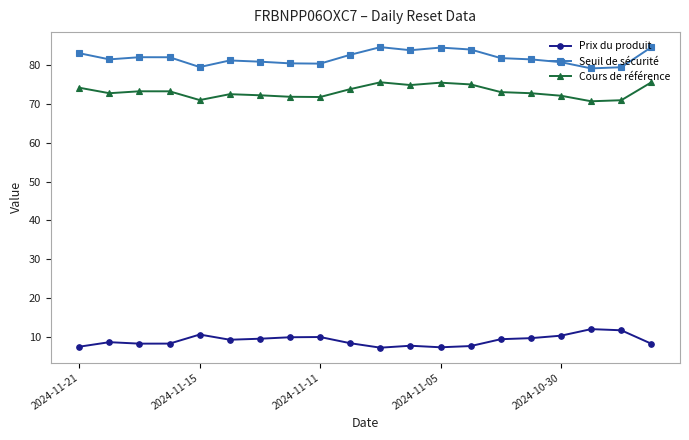

What is the highest value of the Seuil de sécurité series?

84.7